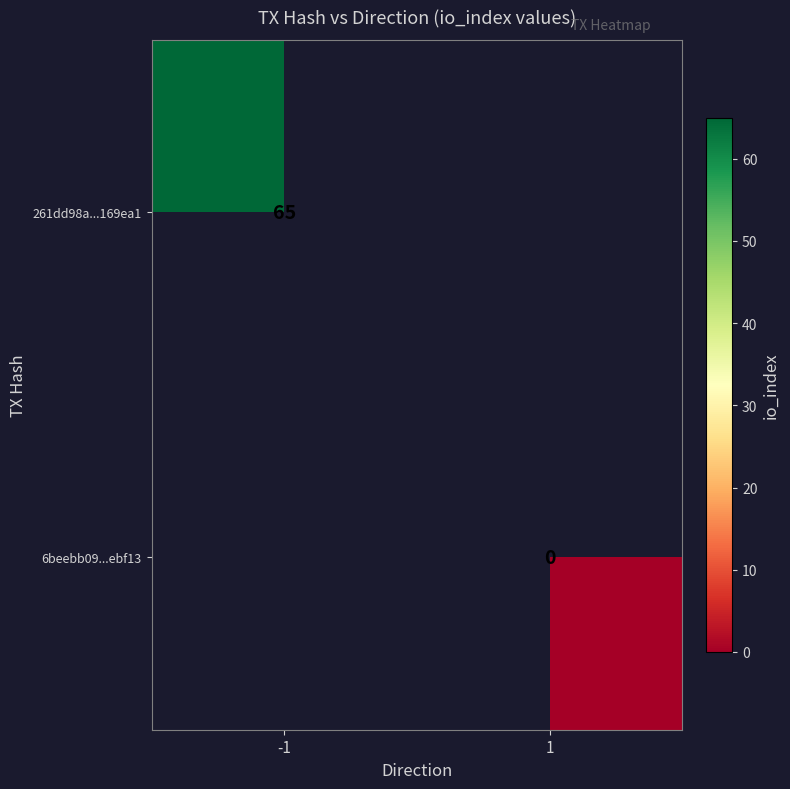

The value of 261dd98a...169ea1 at -1 is 28. True or false?

False